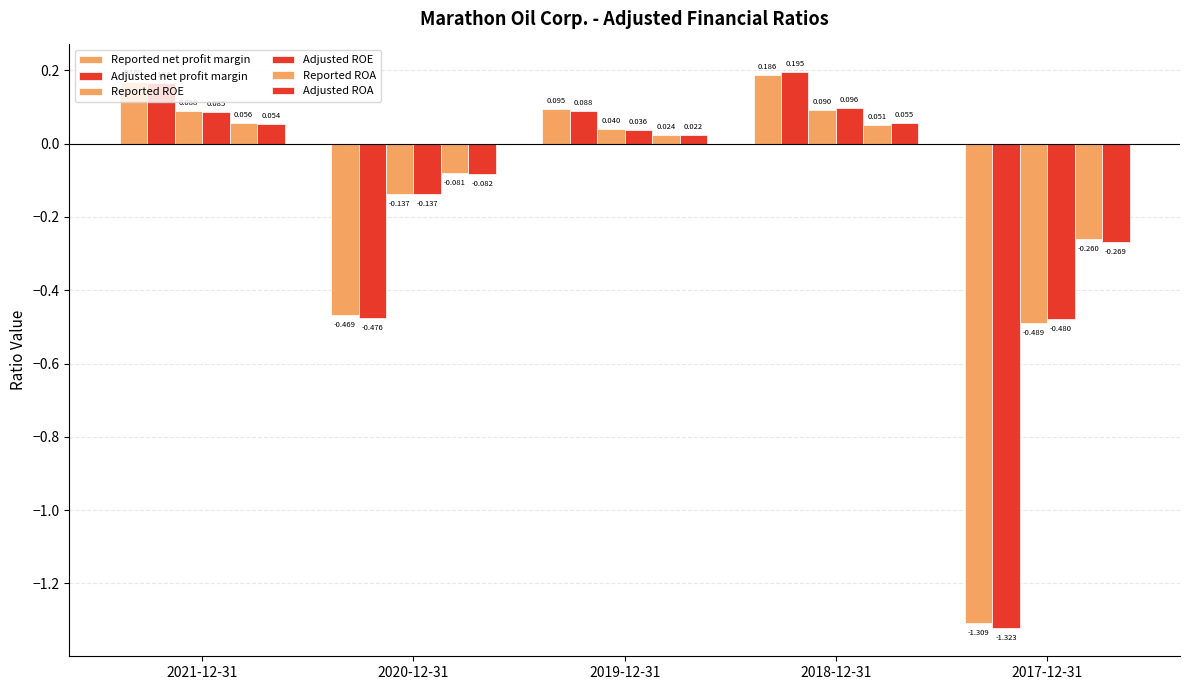

Reading right to left, extract all data points from this chart.

Reported net profit margin: -1.3	0.2	0.1	-0.5	0.2
Adjusted net profit margin: -1.3	0.2	0.1	-0.5	0.2
Reported ROE: -0.5	0.1	0.0	-0.1	0.1
Adjusted ROE: -0.5	0.1	0.0	-0.1	0.1
Reported ROA: -0.3	0.1	0.0	-0.1	0.1
Adjusted ROA: -0.3	0.1	0.0	-0.1	0.1